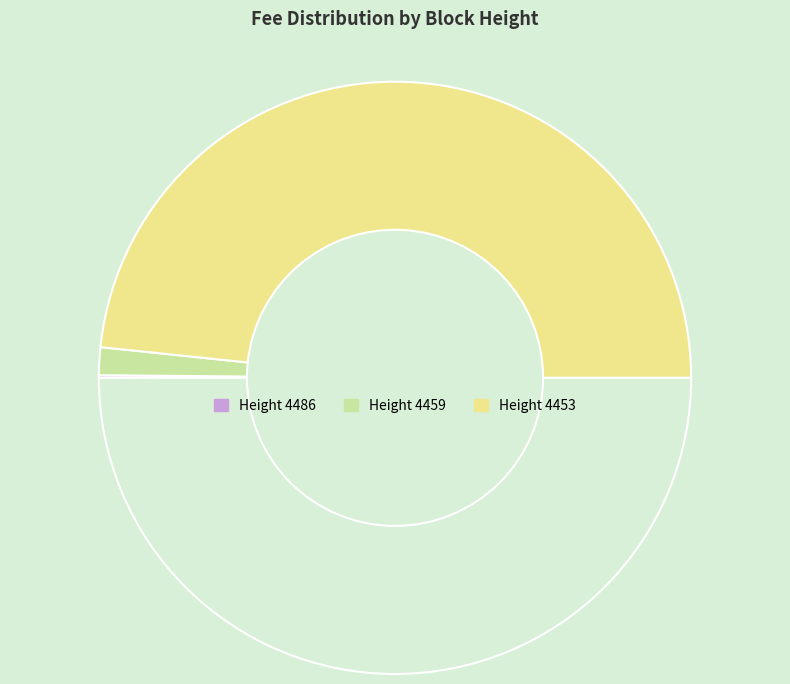

How many segments does this pie chart have?

3